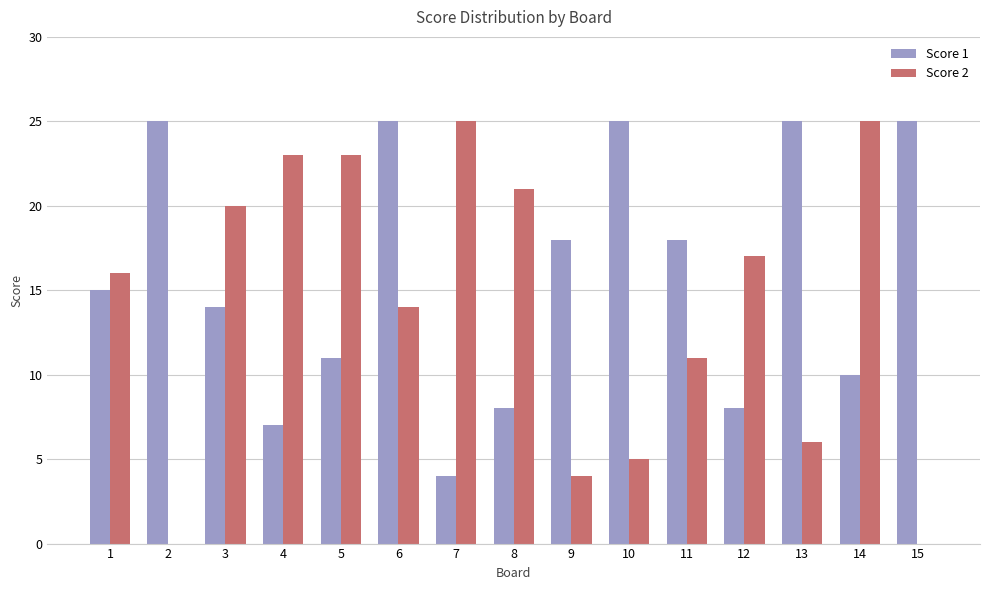

How many categories are shown in the chart?

15